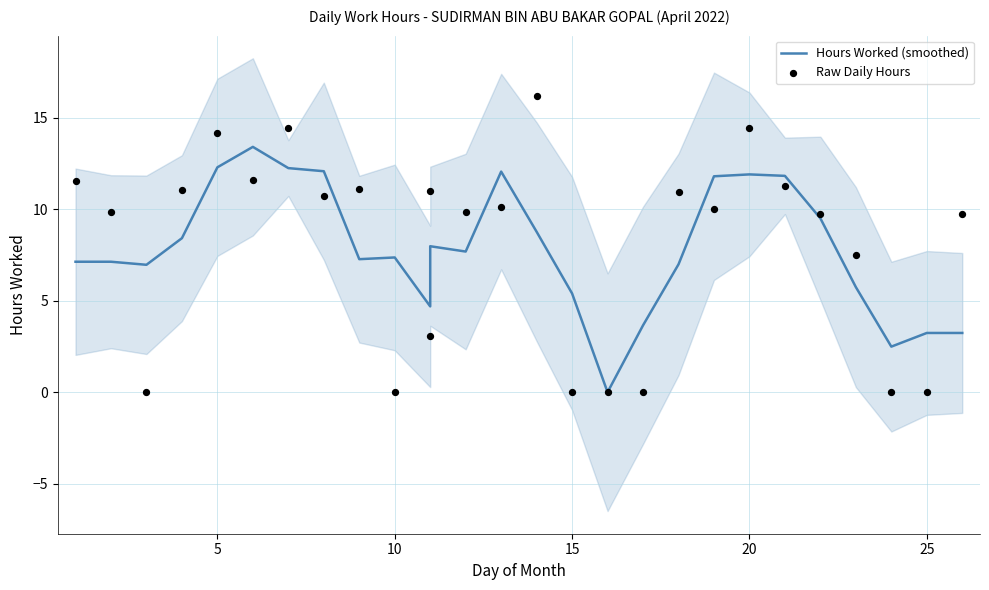

Which series has the widest spread of Y values?

Raw Daily Hours